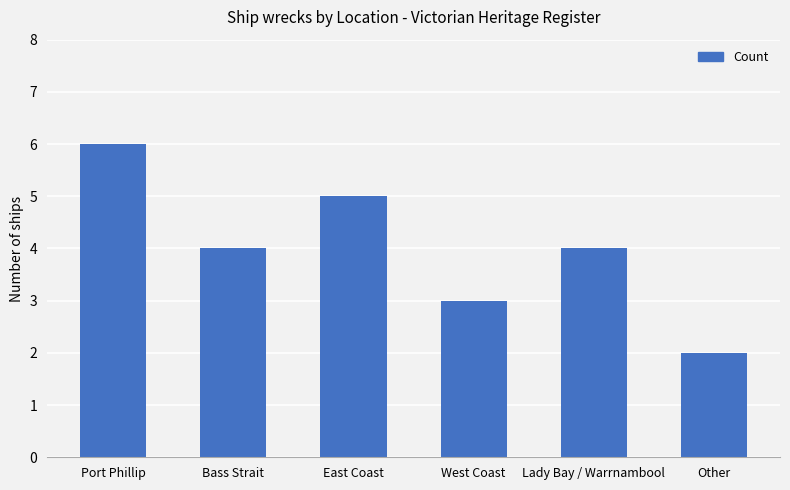

Read the value at Lady Bay / Warrnambool.

4